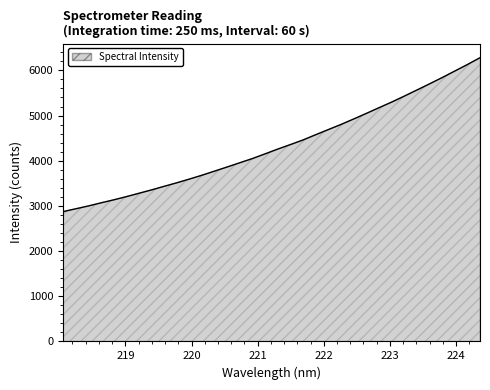

What is the difference between the maximum and minimum values?

3405.8